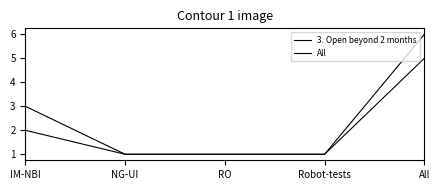

Reading left to right, list all the values displayed in this chart.

3. Open beyond 2 months: IM-NBI=2	NG-UI=1	RO=1	Robot-tests=1	All=5
All: IM-NBI=3	NG-UI=1	RO=1	Robot-tests=1	All=6